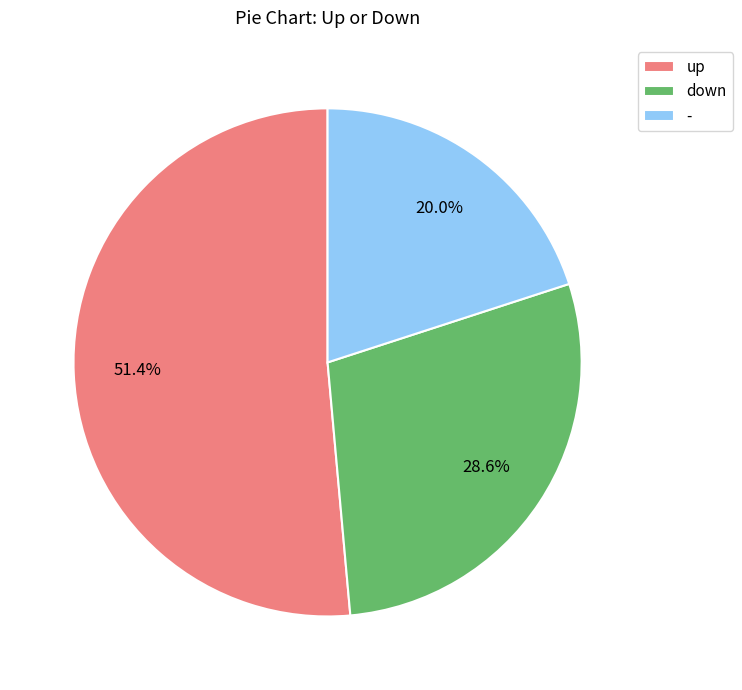

To the nearest percent, what percentage of the pie is -?

20%